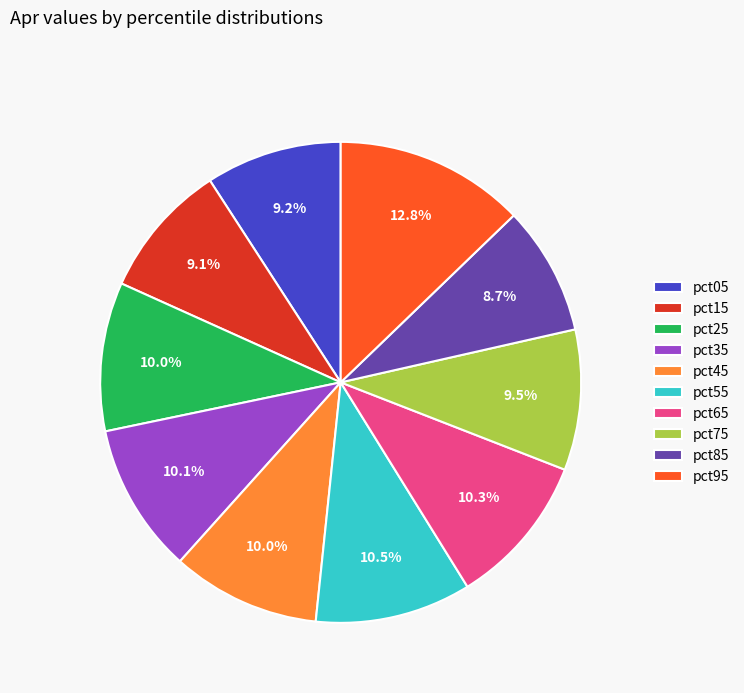

What portion of the pie excludes pct25?

90.0%